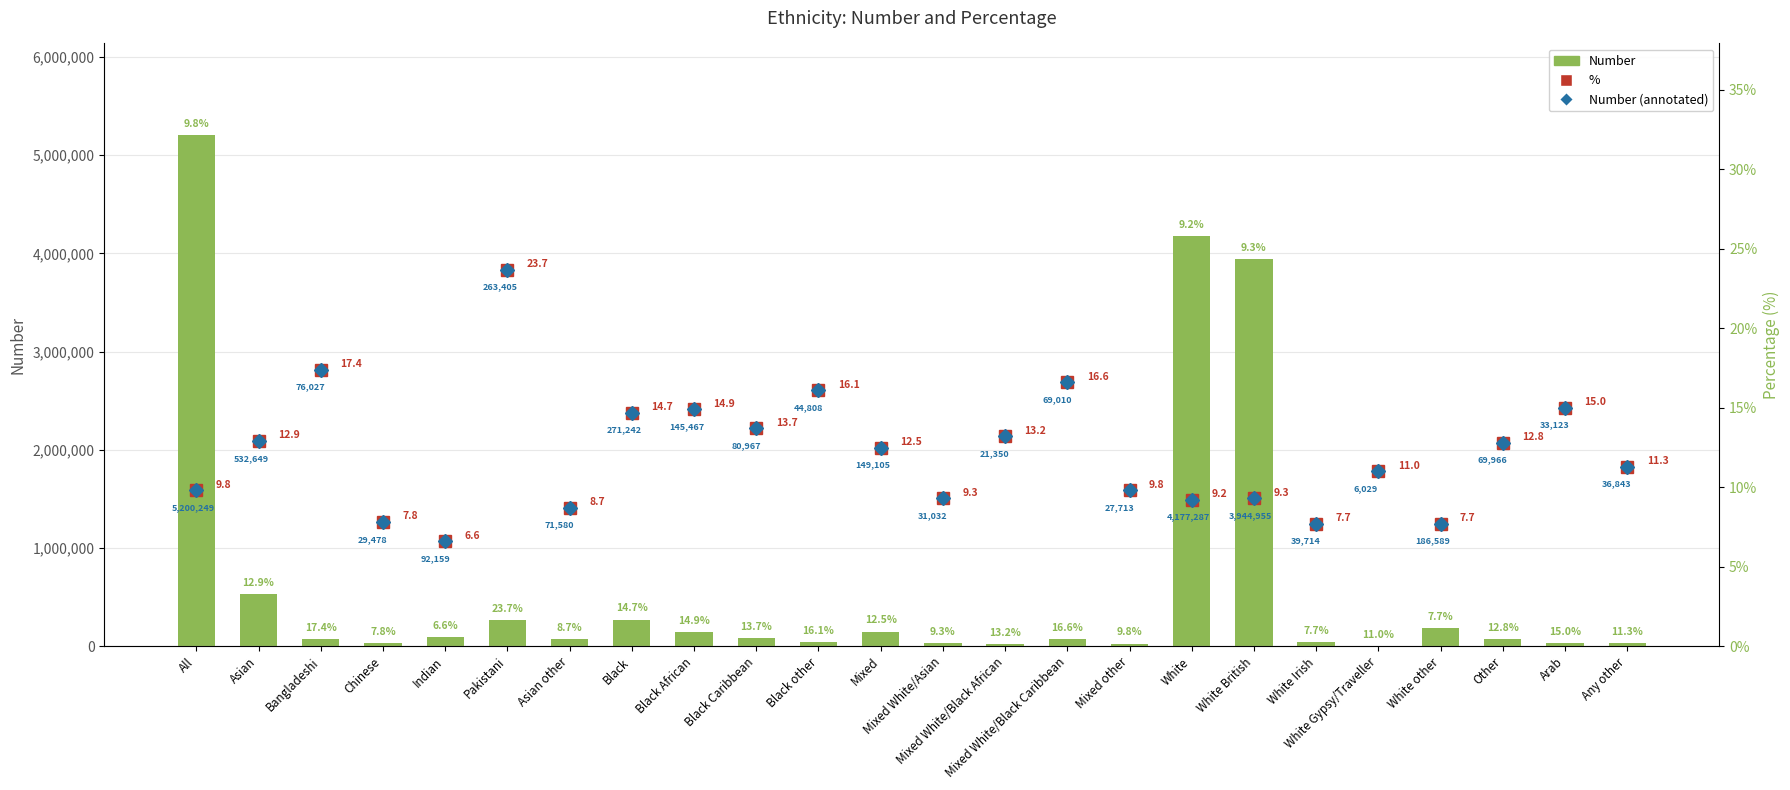

Reading right to left, transcribe all the data shown in this chart.

Number: Any other=36843.0	Arab=33123.0	Other=69966.0	White other=186589.0	White Gypsy/Traveller=6029.0	White Irish=39714.0	White British=3944955.0	White=4177287.0	Mixed other=27713.0	Mixed White/Black Caribbean=69010.0	Mixed White/Black African=21350.0	Mixed White/Asian=31032.0	Mixed=149105.0	Black other=44808.0	Black Caribbean=80967.0	Black African=145467.0	Black=271242.0	Asian other=71580.0	Pakistani=263405.0	Indian=92159.0	Chinese=29478.0	Bangladeshi=76027.0	Asian=532649.0	All=5200249.0
%: Any other=11.3	Arab=15.0	Other=12.8	White other=7.7	White Gypsy/Traveller=11.0	White Irish=7.7	White British=9.3	White=9.2	Mixed other=9.8	Mixed White/Black Caribbean=16.6	Mixed White/Black African=13.2	Mixed White/Asian=9.3	Mixed=12.5	Black other=16.1	Black Caribbean=13.7	Black African=14.9	Black=14.7	Asian other=8.7	Pakistani=23.7	Indian=6.6	Chinese=7.8	Bangladeshi=17.4	Asian=12.9	All=9.8
Number (M): Any other=11.3	Arab=15.0	Other=12.8	White other=7.7	White Gypsy/Traveller=11.0	White Irish=7.7	White British=9.3	White=9.2	Mixed other=9.8	Mixed White/Black Caribbean=16.6	Mixed White/Black African=13.2	Mixed White/Asian=9.3	Mixed=12.5	Black other=16.1	Black Caribbean=13.7	Black African=14.9	Black=14.7	Asian other=8.7	Pakistani=23.7	Indian=6.6	Chinese=7.8	Bangladeshi=17.4	Asian=12.9	All=9.8